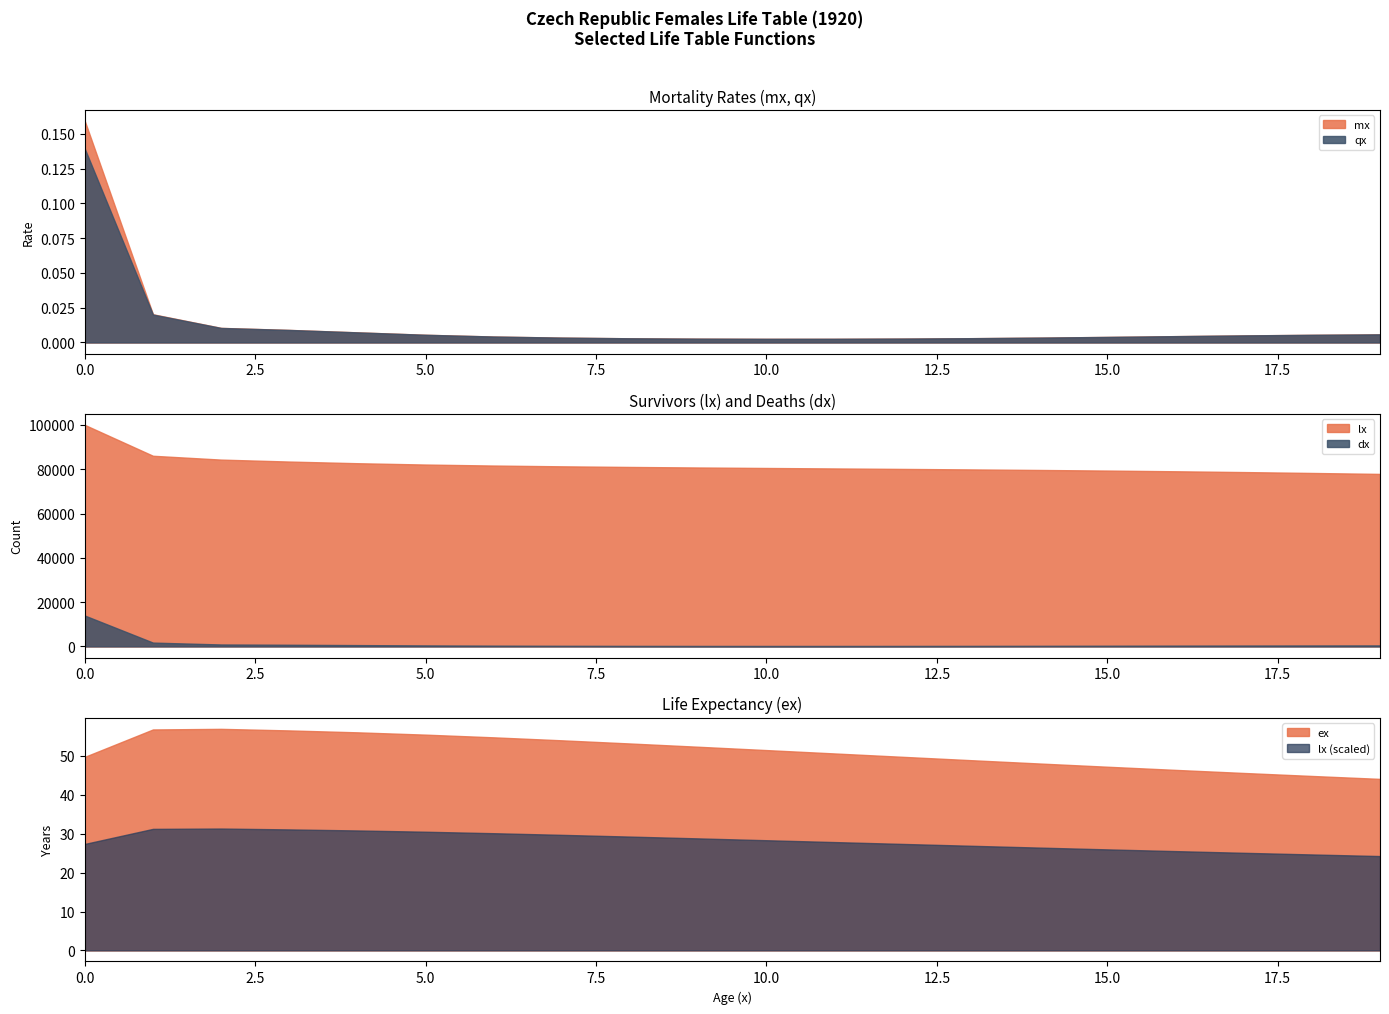

True or false: ex and mx intersect in this chart.

False